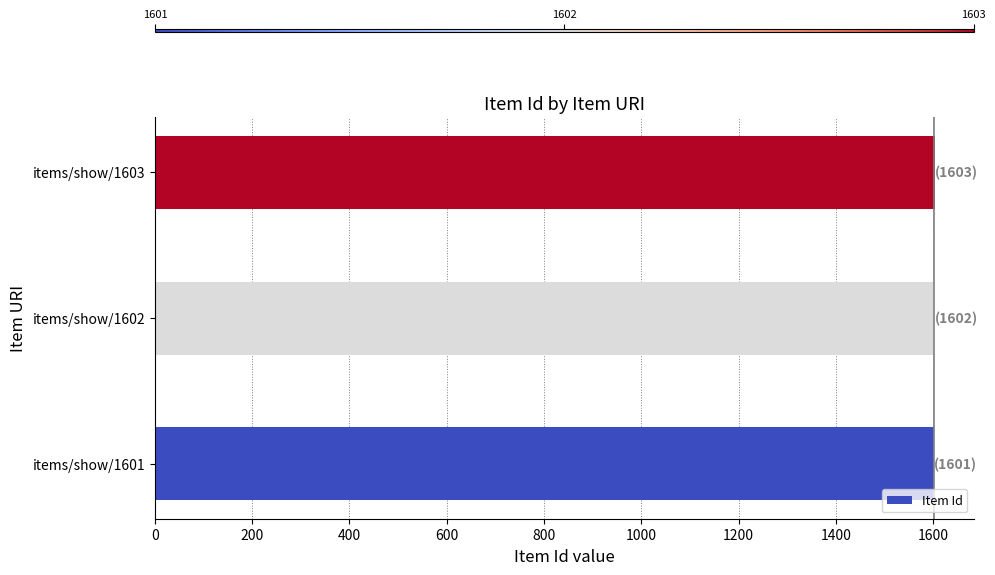

How many bars are there in total?

3